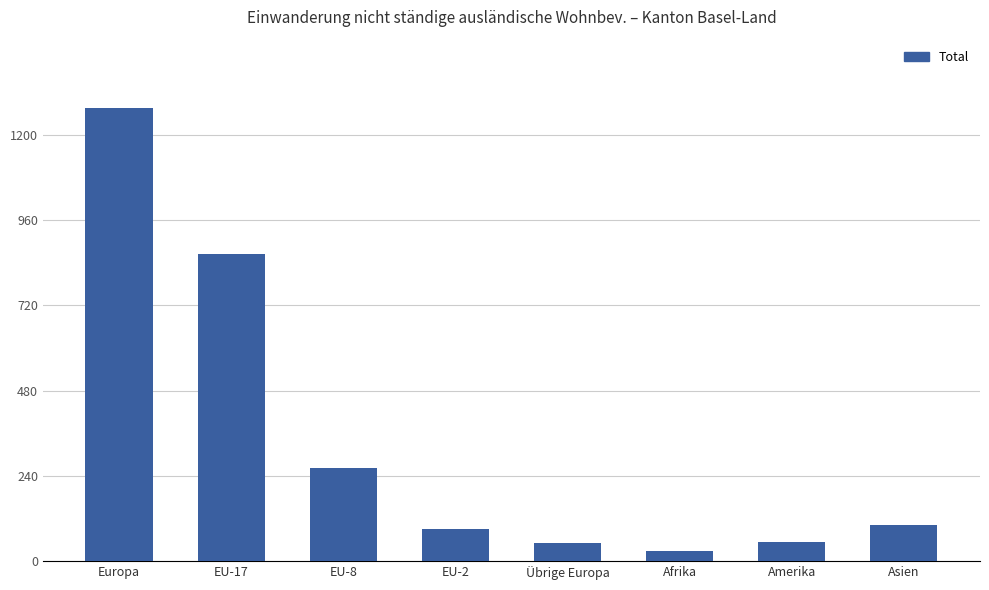

The value at Übrige Europa is 50. True or false?

True